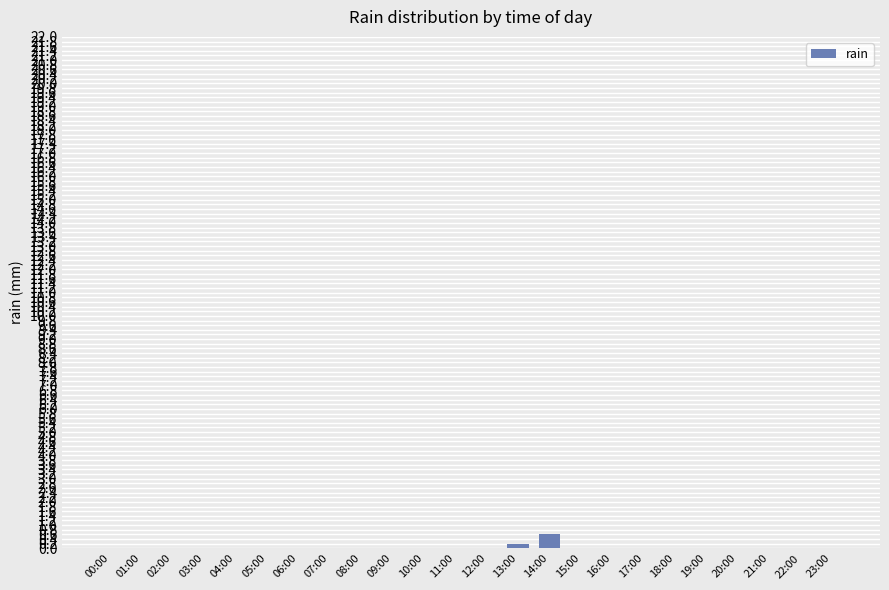

What is the sum of all values?

0.8